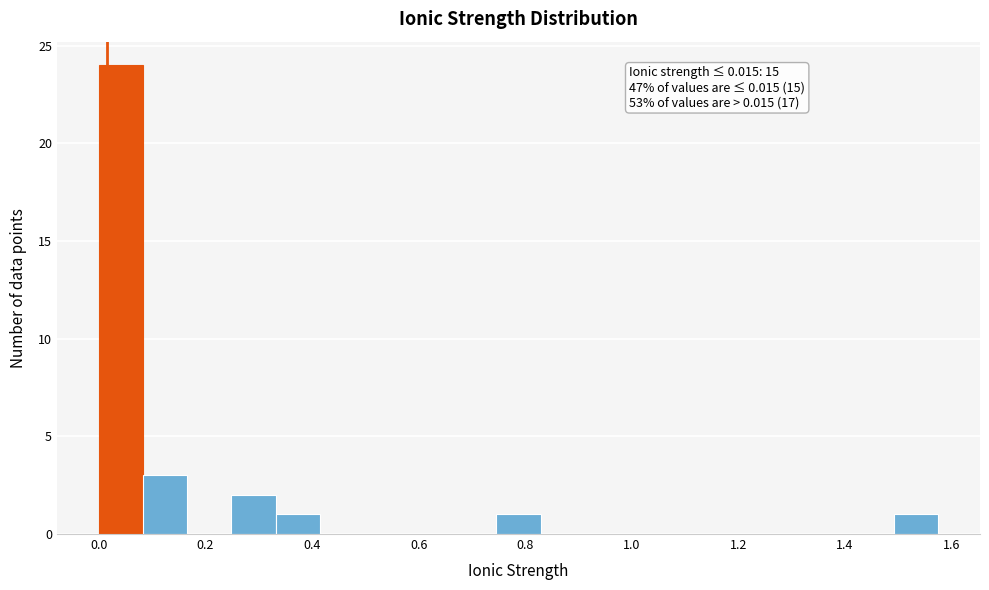

Over which range of the x-axis is the bar tallest?

0.00 to 0.08